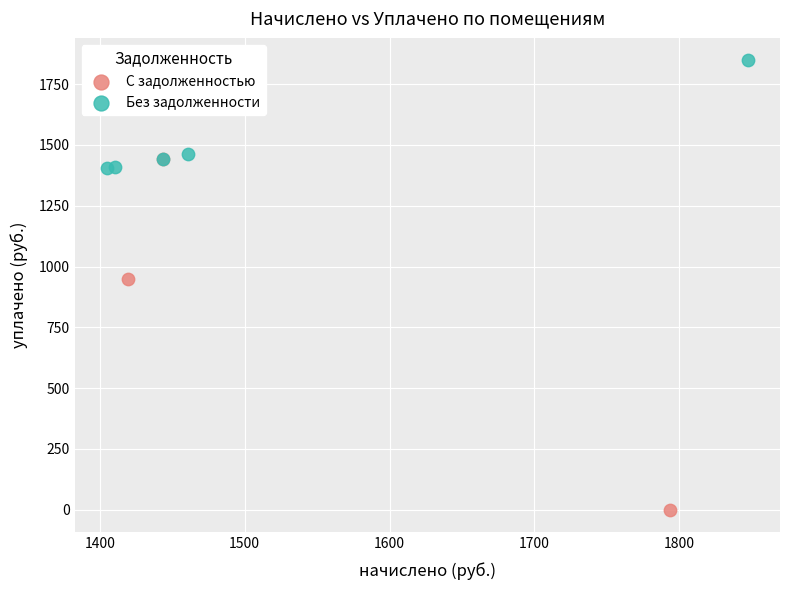

Which series has the widest spread of Y values?

С задолженностью